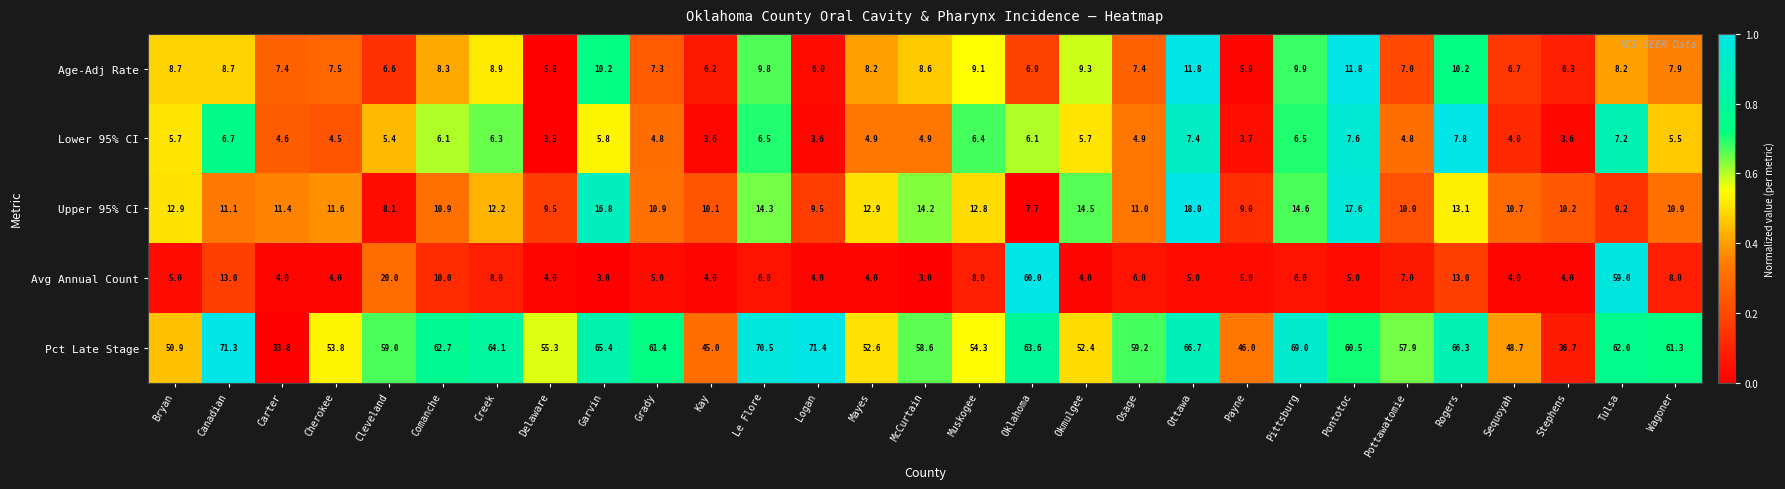

What is the total value across all series at Comanche?

98.0